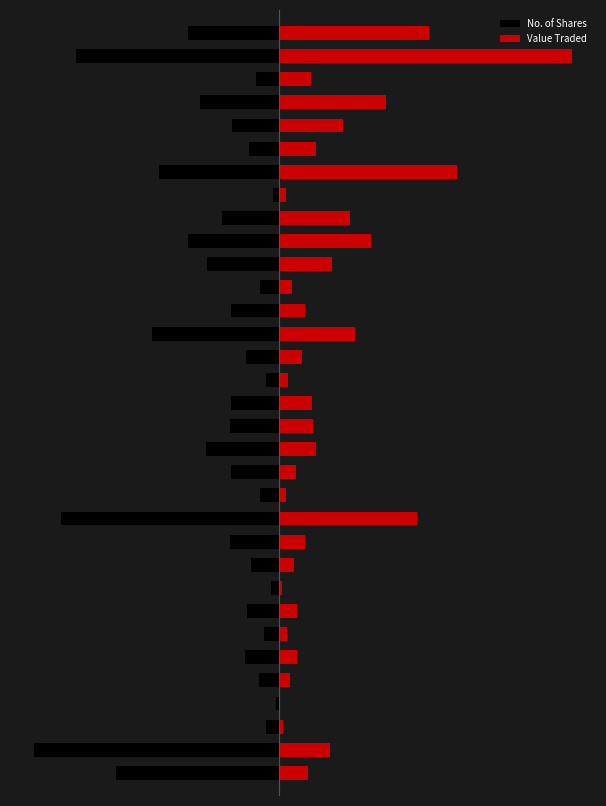

How many values in the Value Traded series are below 11?

16